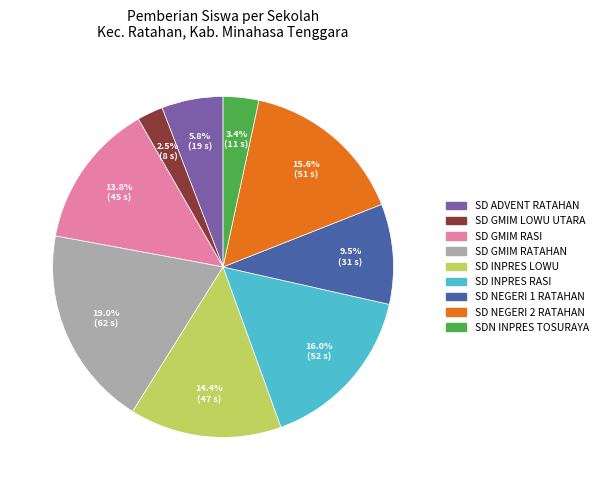

Is there any slice that represents more than half of the pie?

No